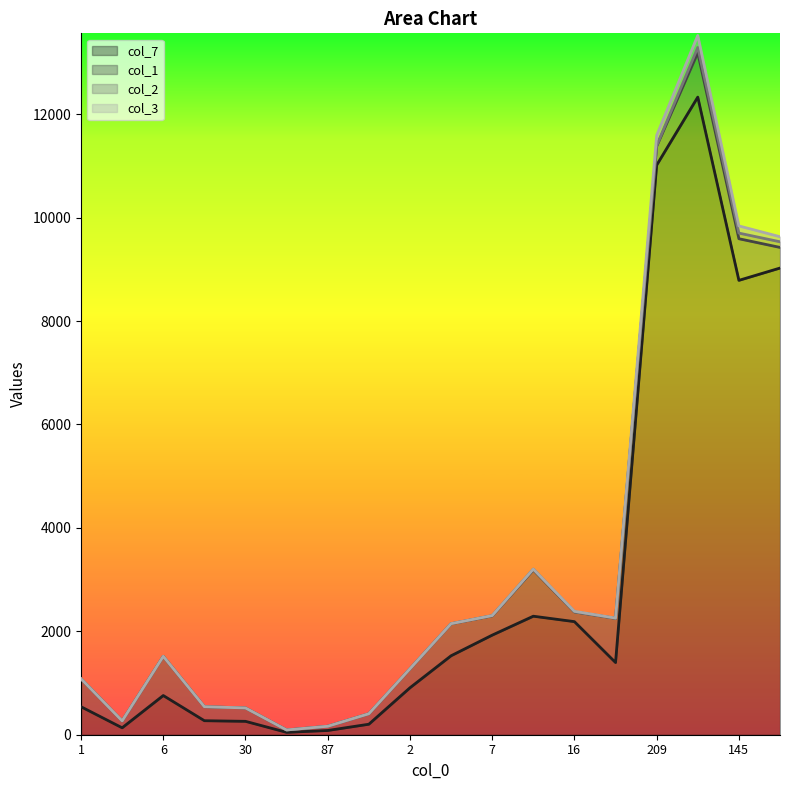

What is the sum of the col_3 values at 3 and 16?

11